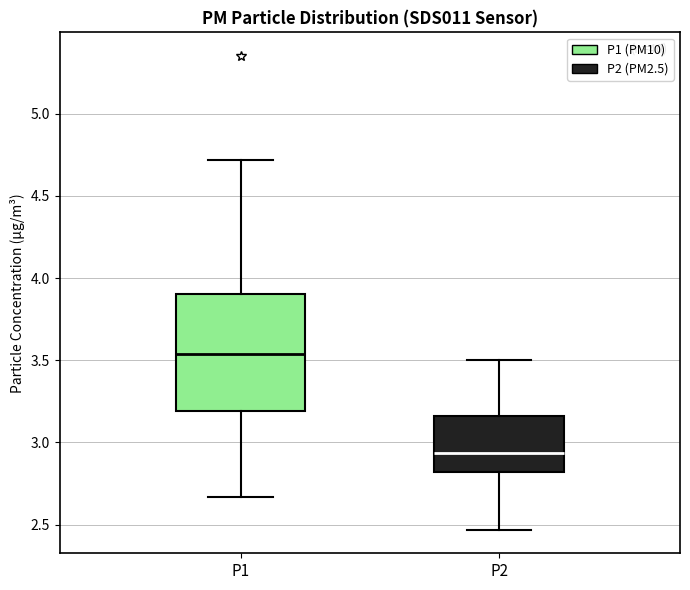

Reading left to right, read every box against the y-axis: the position of its median line, the range the box covers, and the ends of its whiskers. The values are not printed on the chart, so give them approximately, as read against the axis.

P1: median 3.55, box 3.20 to 3.90, whiskers 2.65 to 4.70
P2: median 2.95, box 2.80 to 3.15, whiskers 2.45 to 3.50